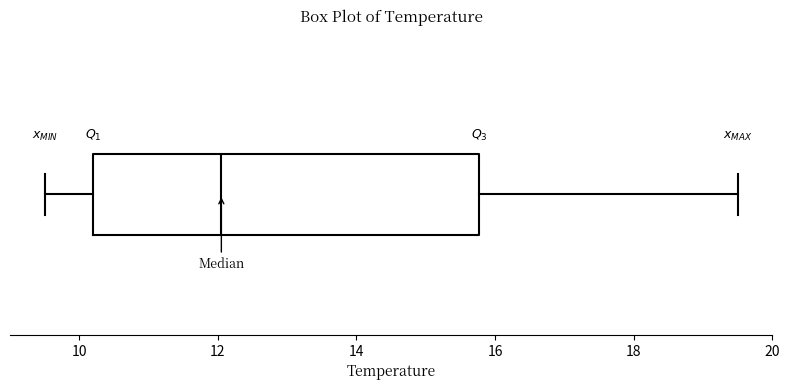

Read this box plot against the x-axis: the position of the median line, the range covered by the box, and the ends of both whiskers. The values are not printed on the chart, so give them approximately, as read against the axis.

median 12.0, box 10.2 to 15.8, whiskers 9.6 to 19.6